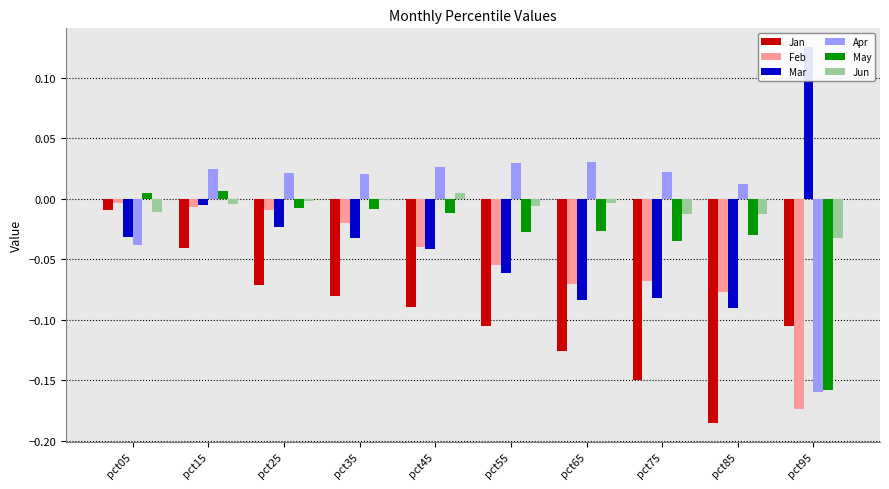

Rank the series by their maximum value, from highest to lowest.

Mar, Apr, May, Jun, Feb, Jan